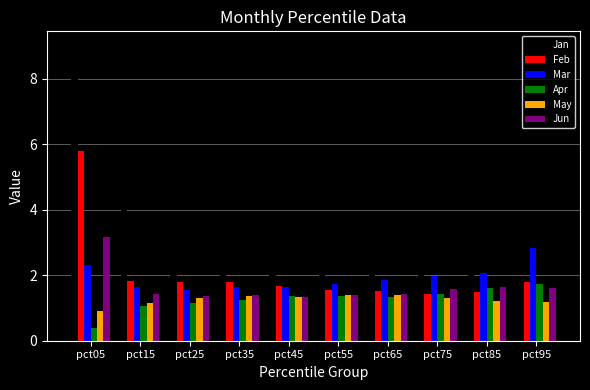

Is the value of Jan at pct25 greater than the value of Feb at pct55?

Yes